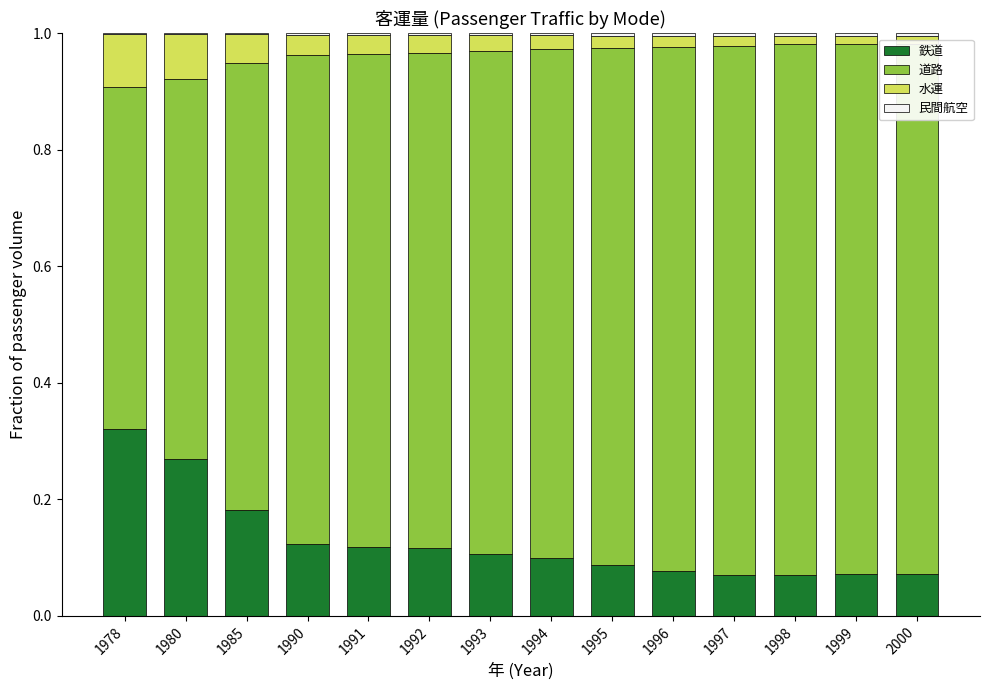

The 鉄道 series shows 0.1 at 1994. True or false?

True